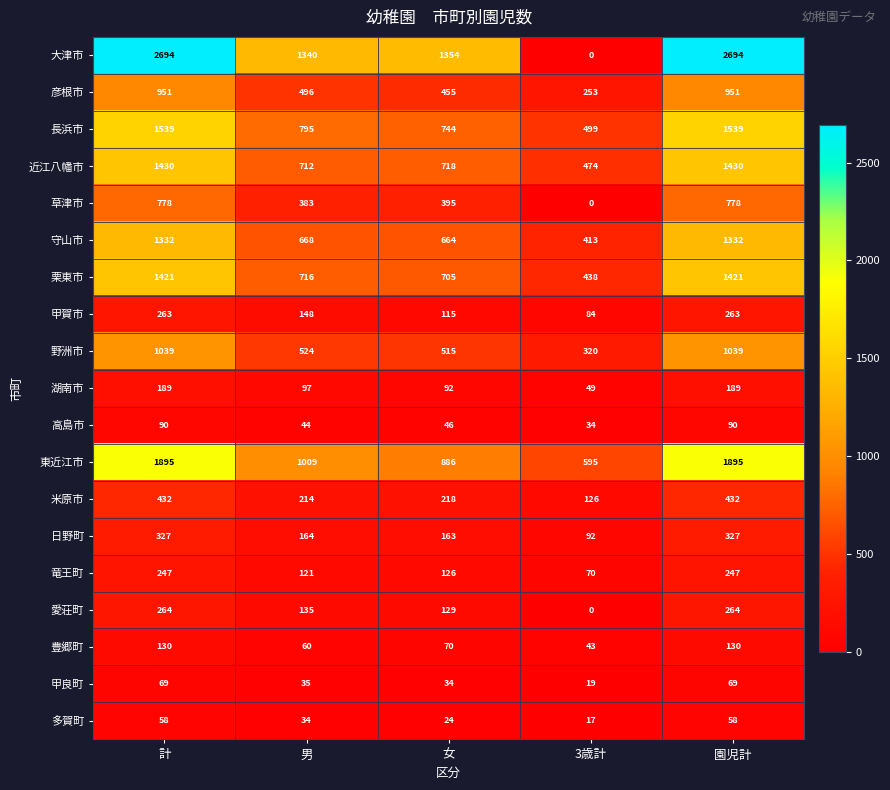

What is the difference between the second highest and second lowest values in the 草津市 series?

395